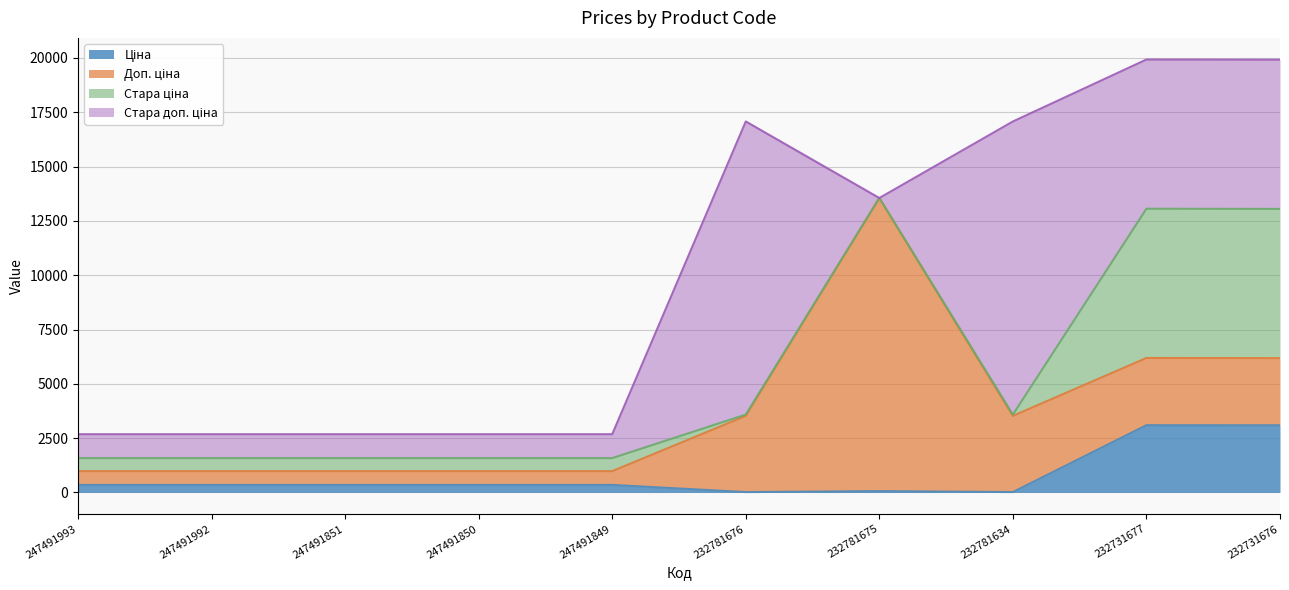

What is the total value across all series at 232781676?

17076.8